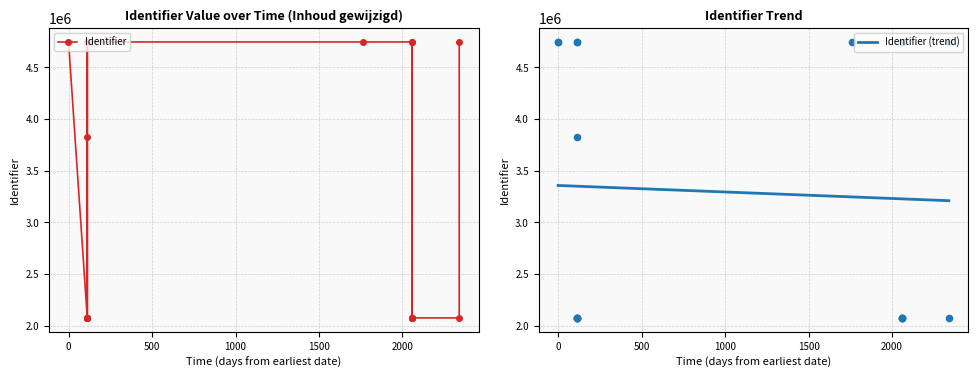

Between 2018-10-25 and 2019-02-14, which is larger?

2018-10-25